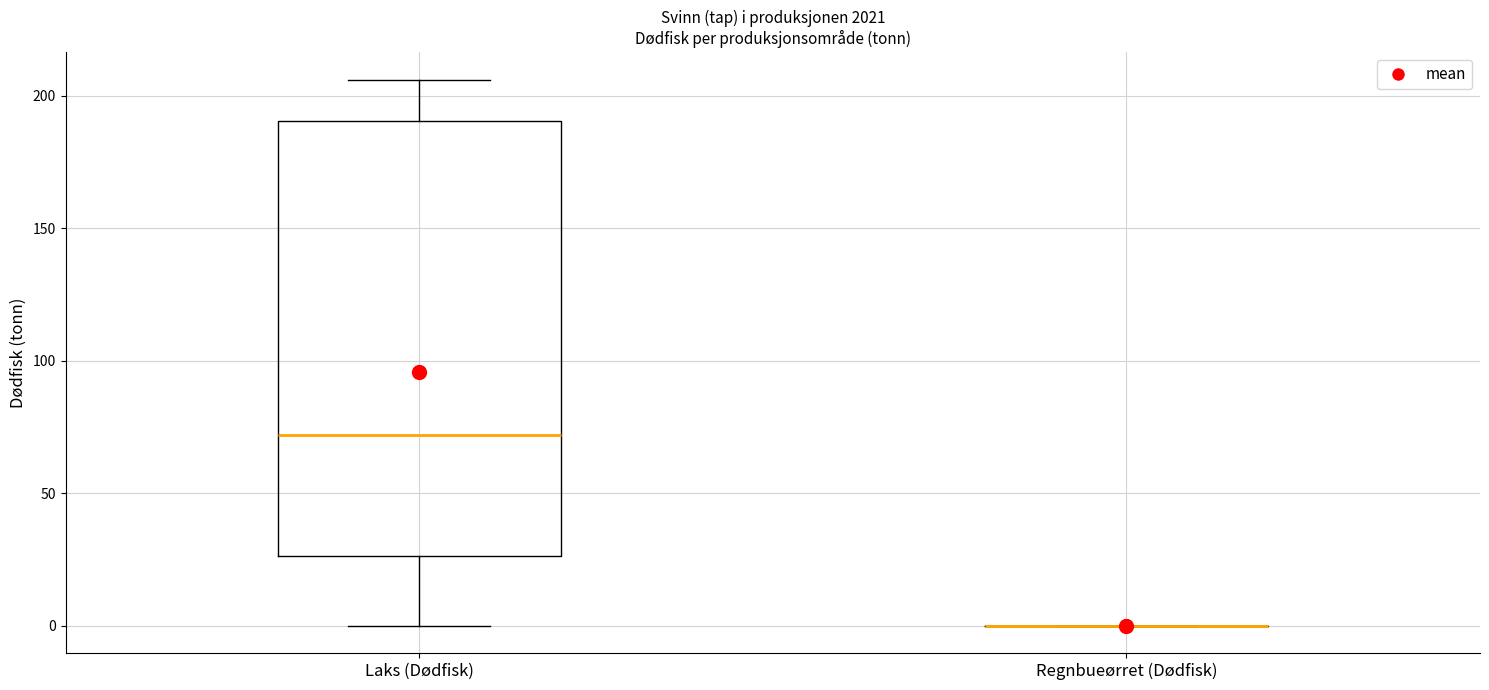

Reading left to right, read every box against the y-axis: the position of its median line, the range the box covers, and the ends of its whiskers. The values are not printed on the chart, so give them approximately, as read against the axis.

Laks (Dødfisk): median 70, box 25 to 190, whiskers 0 to 205
Regnbueørret (Dødfisk): box collapsed to a line at 0, whiskers 0 to 0